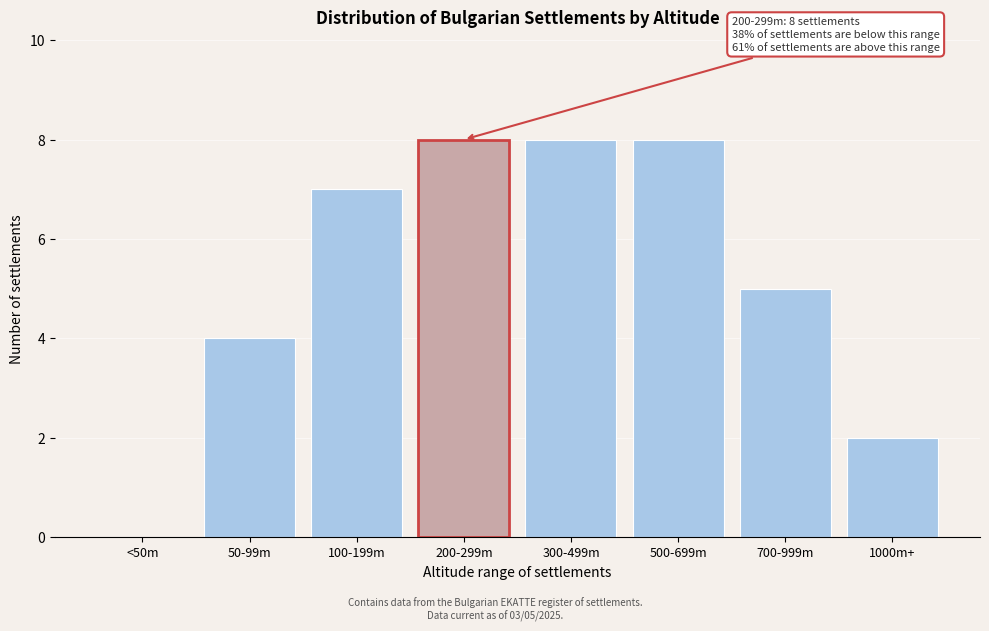

Reading left to right, transcribe all the data shown in this chart.

<50m=0	50-99m=4	100-199m=7	200-299m=8	300-499m=8	500-699m=8	700-999m=5	1000m+=2